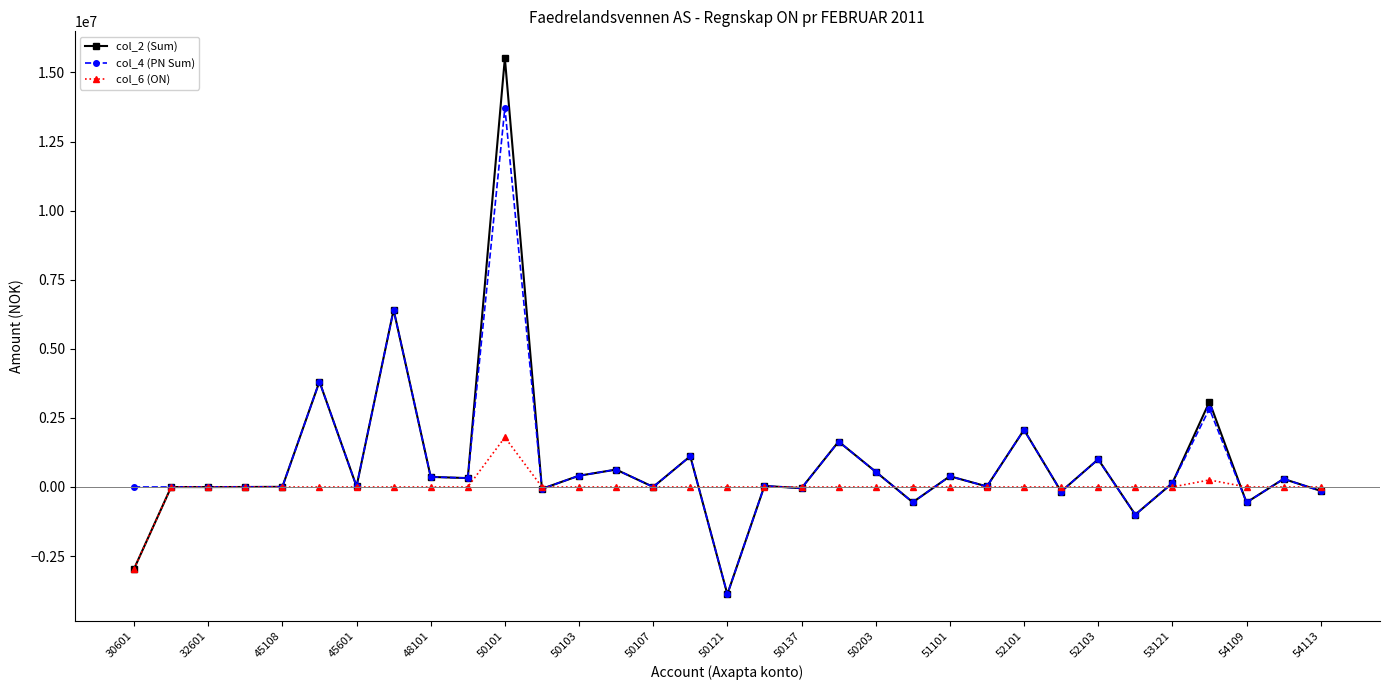

True or false: col_4 (PN Sum) has more than 0 interior local peaks.

True